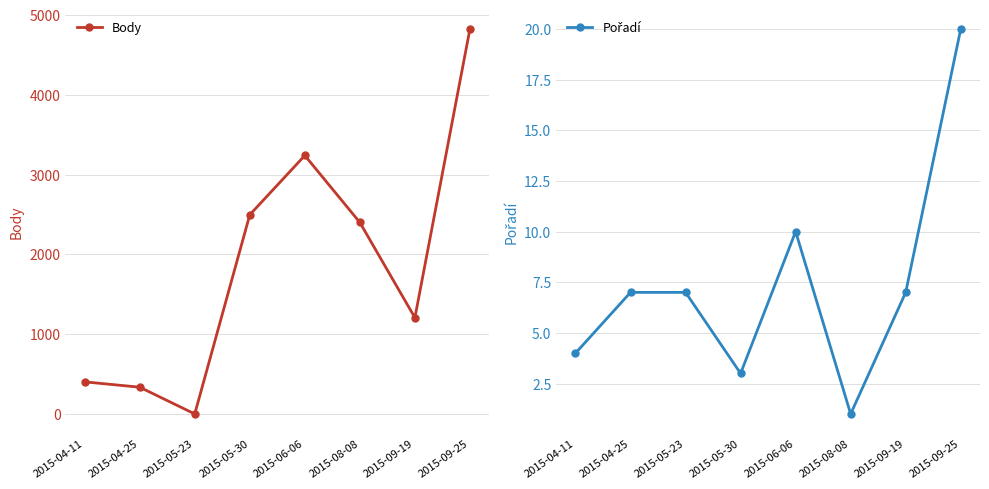

What is the greatest value displayed?

4824